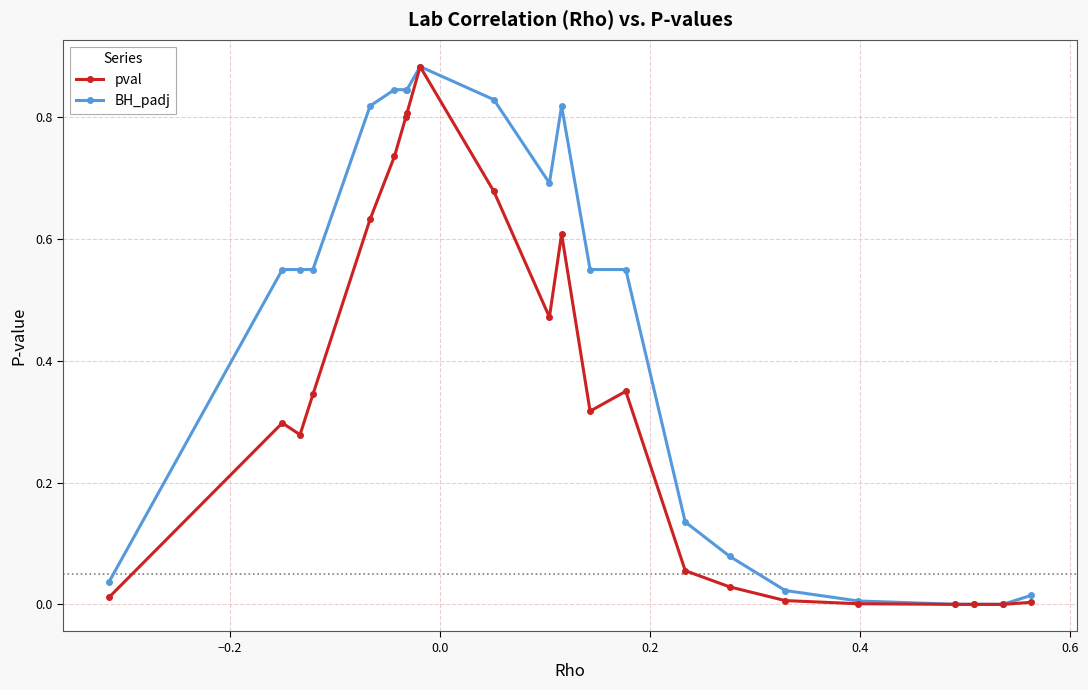

Which series has the largest total across all categories?

BH_padj